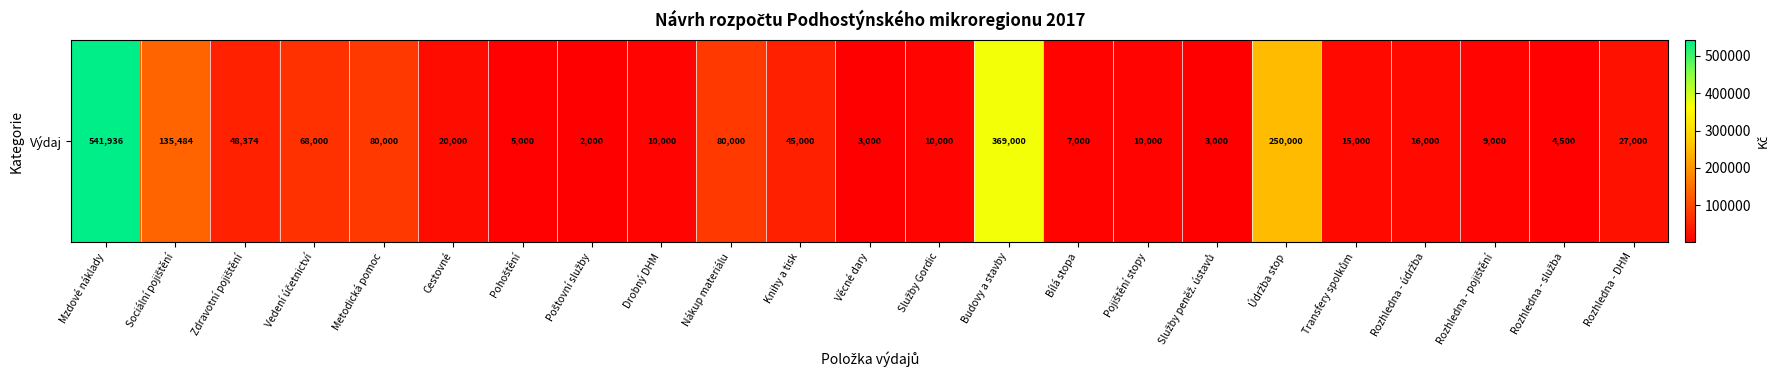

What is the difference between the maximum and second lowest values?

538936